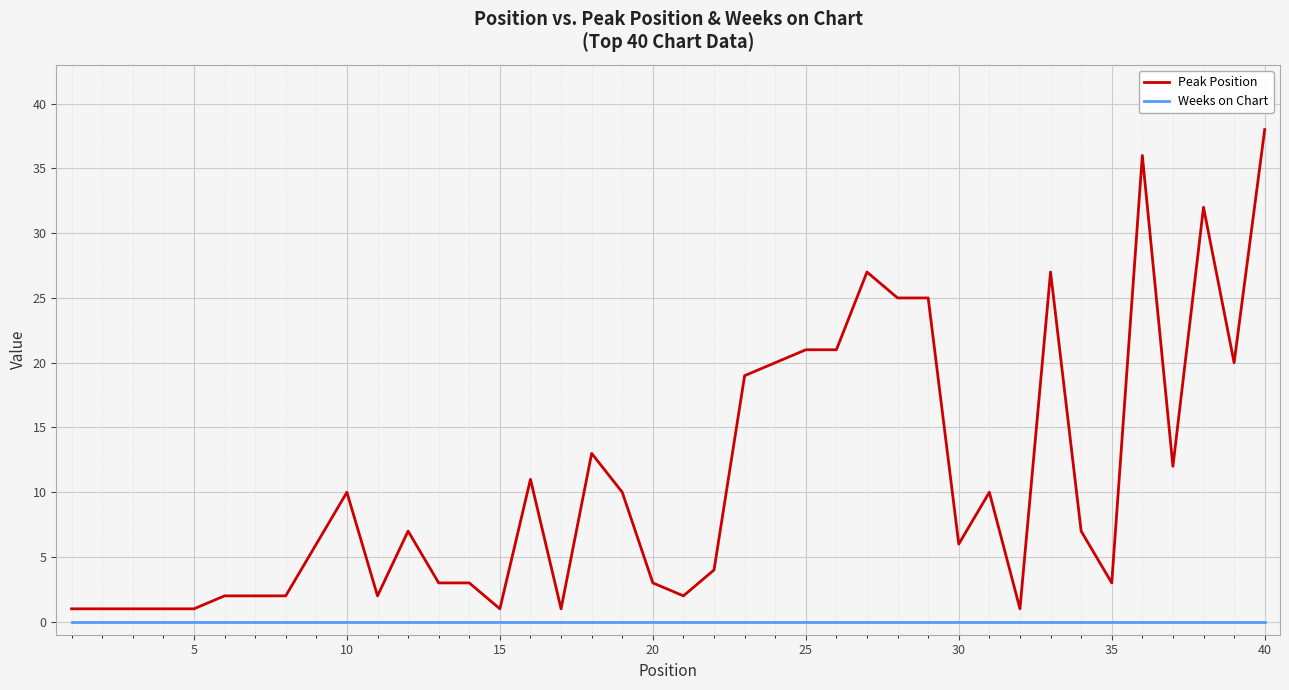

Reading left to right, list all the values displayed in this chart.

Peak Position: 1	1	1	1	1	2	2	2	6	10	2	7	3	3	1	11	1	13	10	3	2	4	19	20	21	21	27	25	25	6	10	1	27	7	3	36	12	32	20	38
Weeks on Chart: 0	0	0	0	0	0	0	0	0	0	0	0	0	0	0	0	0	0	0	0	0	0	0	0	0	0	0	0	0	0	0	0	0	0	0	0	0	0	0	0